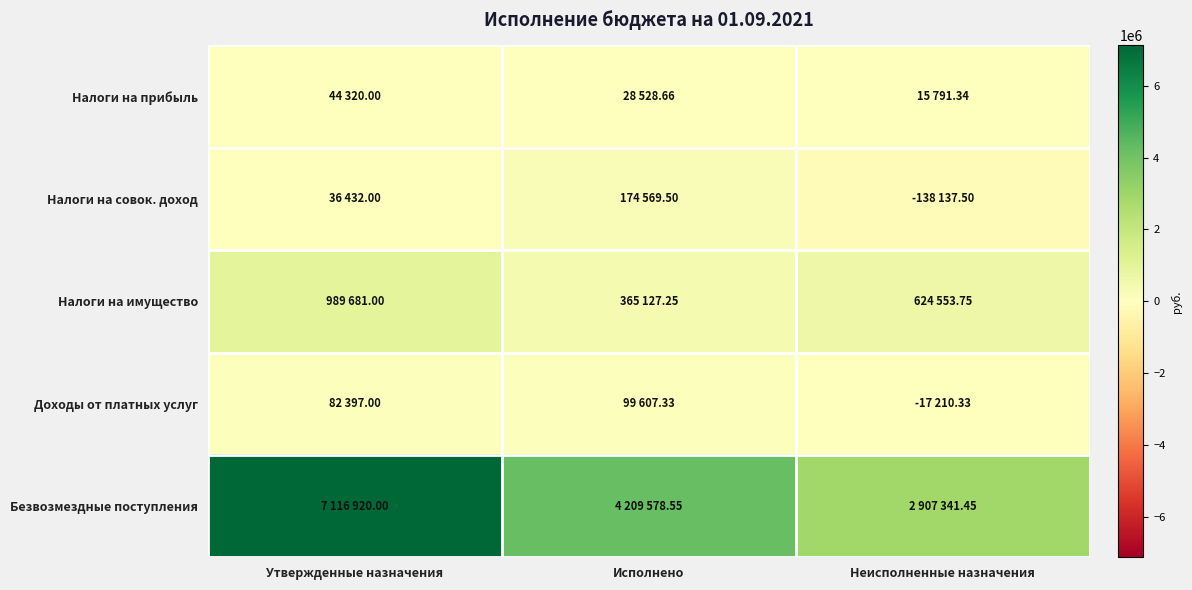

Reading left to right, list all the values displayed in this chart.

Налоги на прибыль: Утвержденные назначения=44320.0	Исполнено=28528.7	Неисполненные назначения=15791.3
Налоги на совок. доход: Утвержденные назначения=36432.0	Исполнено=174569.5	Неисполненные назначения=-138137.5
Налоги на имущество: Утвержденные назначения=989681.0	Исполнено=365127.2	Неисполненные назначения=624553.8
Доходы от платных услуг: Утвержденные назначения=82397.0	Исполнено=99607.3	Неисполненные назначения=-17210.3
Безвозмездные поступления: Утвержденные назначения=7116920.0	Исполнено=4209578.5	Неисполненные назначения=2907341.5